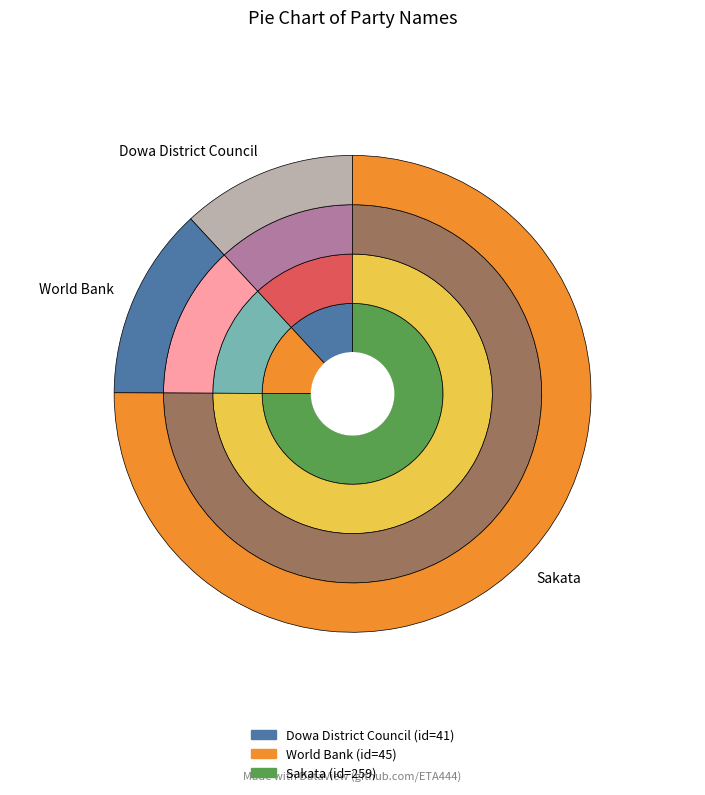

To the nearest percent, what is the average slice percentage?

33%